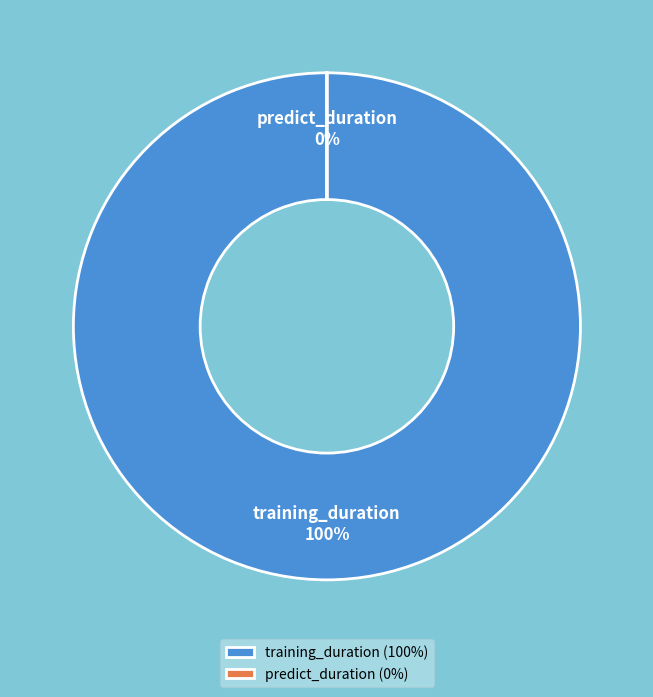

Is the sum of predict_duration and training_duration greater than half?

Yes